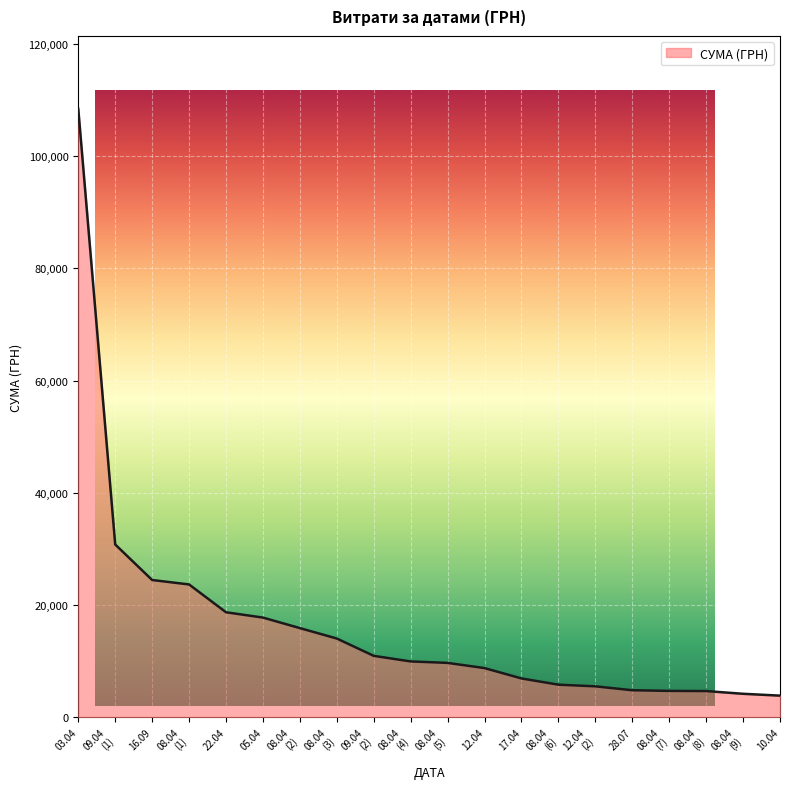

What is the difference between the maximum and minimum values?

104585.1